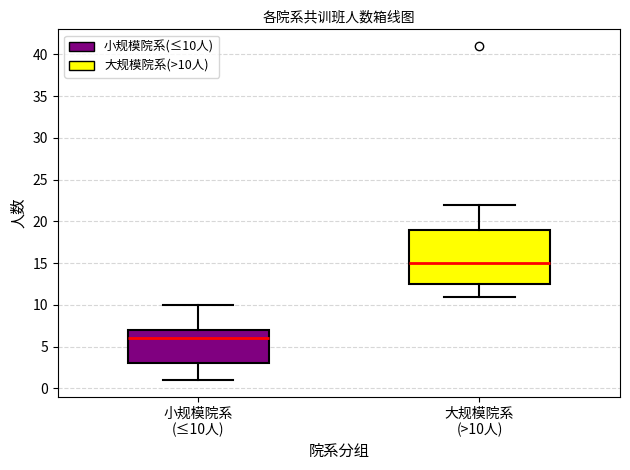

Which box is the tallest, from its lower edge to its upper edge?

大规模院系 (>10人)